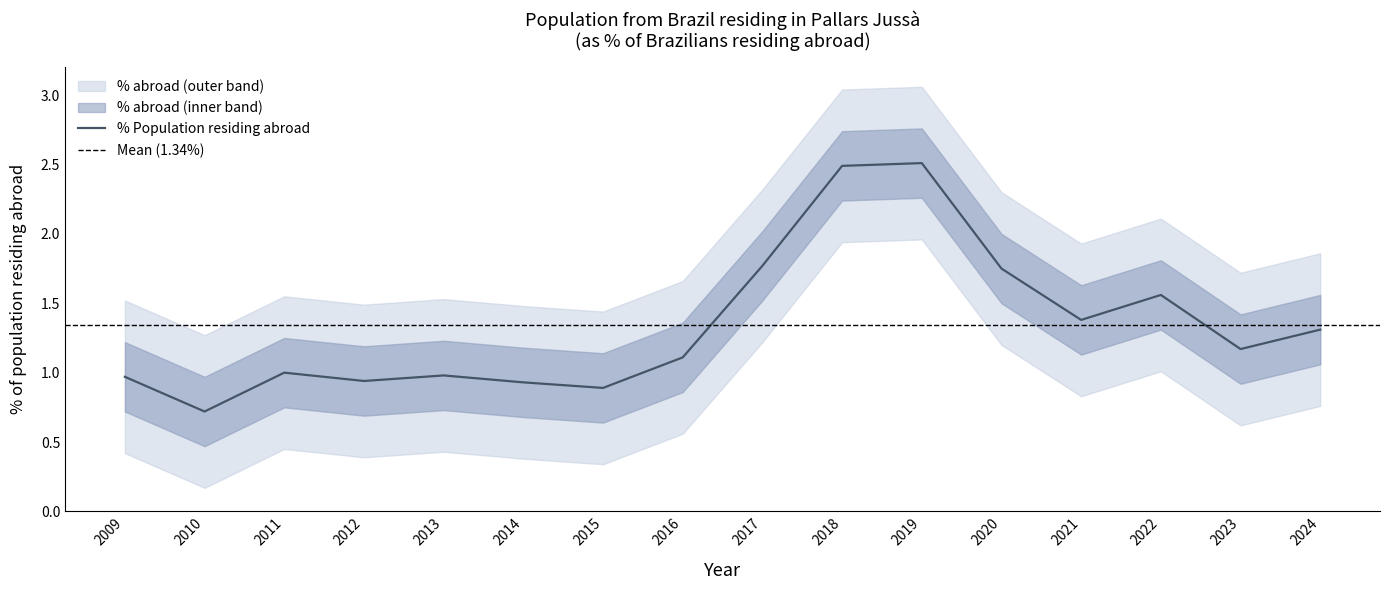

How many lines are shown in the chart?

1